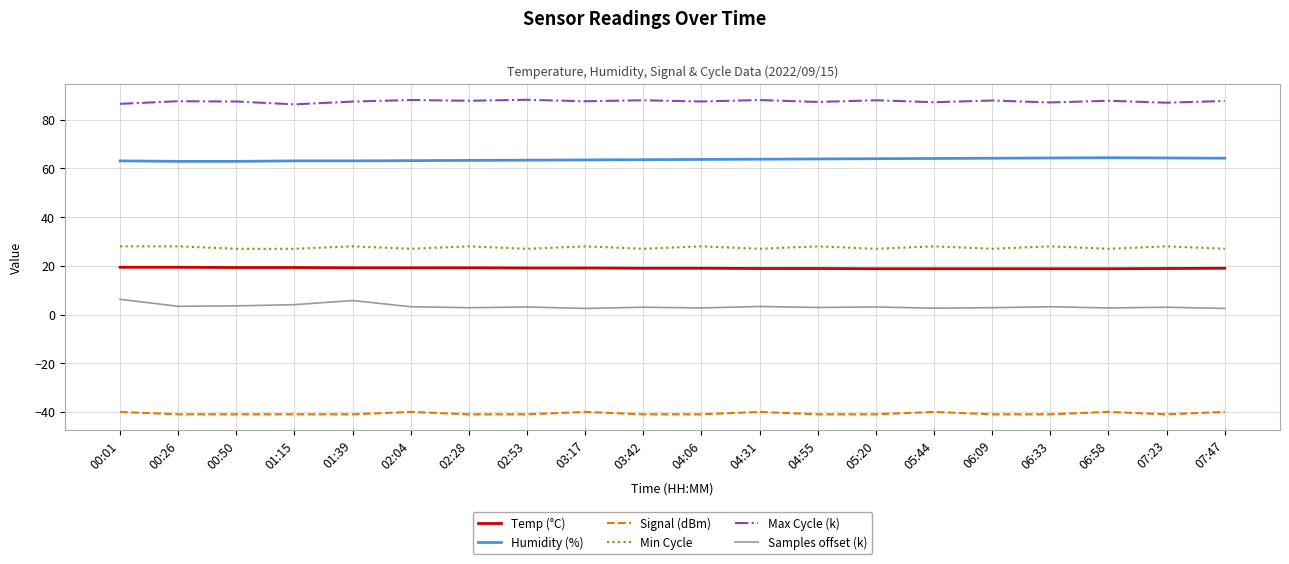

Which series has the largest total across all categories?

Max Cycle (k)